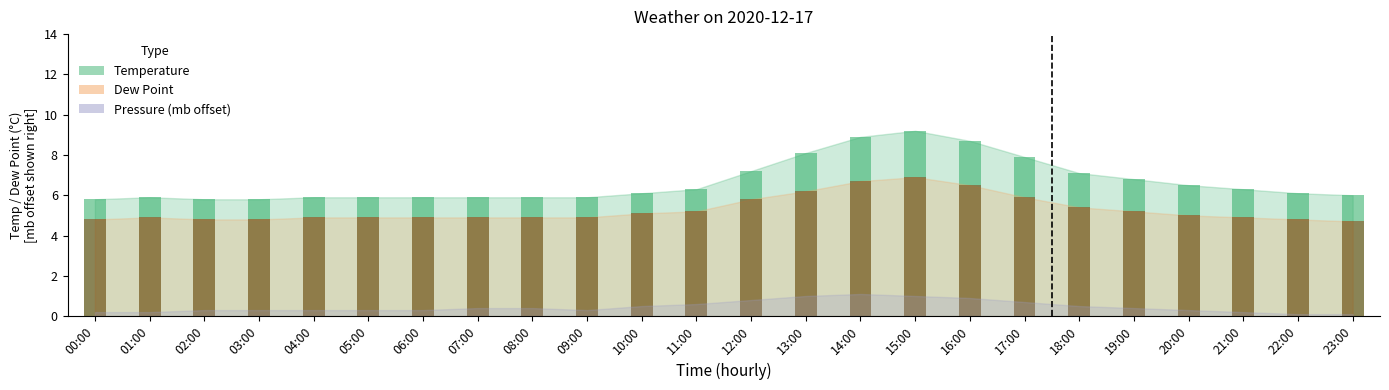

Does the chart contain stacked bars?

No